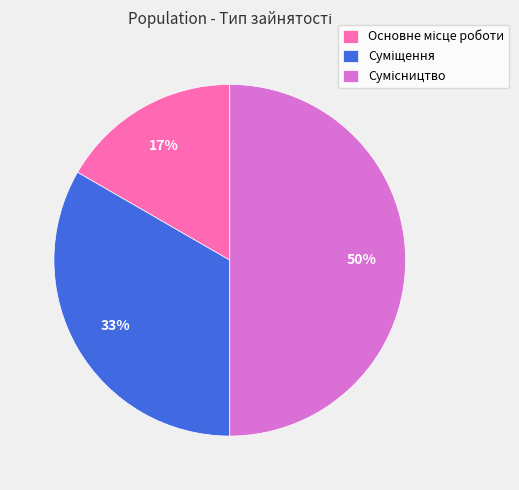

Count the number of slices in the pie.

3